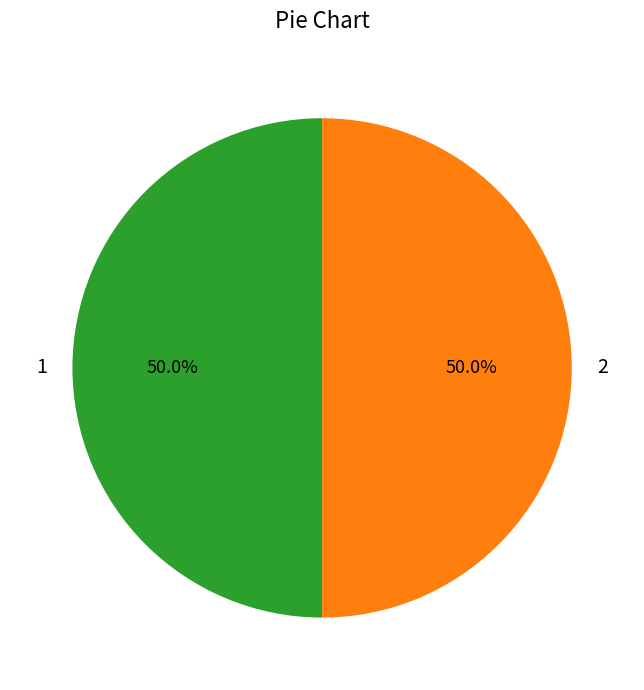

Is it true that 2 is 50% of the pie?

True